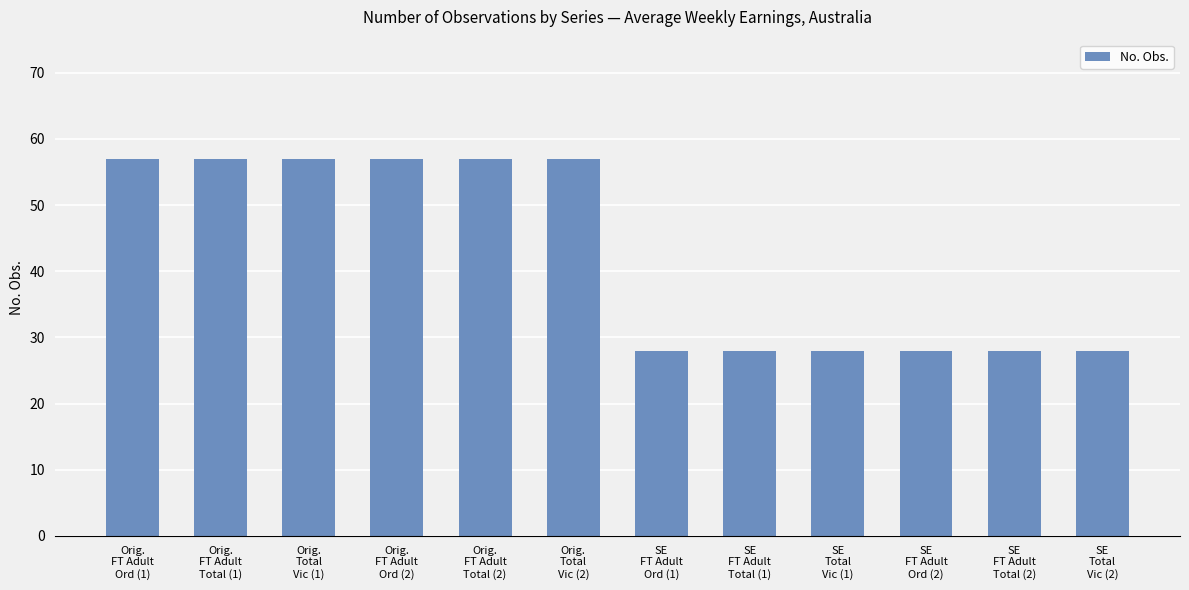

Reading right to left, transcribe all the data shown in this chart.

SE
Total
Vic (2)=28	SE
FT Adult
Total (2)=28	SE
FT Adult
Ord (2)=28	SE
Total
Vic (1)=28	SE
FT Adult
Total (1)=28	SE
FT Adult
Ord (1)=28	Orig.
Total
Vic (2)=57	Orig.
FT Adult
Total (2)=57	Orig.
FT Adult
Ord (2)=57	Orig.
Total
Vic (1)=57	Orig.
FT Adult
Total (1)=57	Orig.
FT Adult
Ord (1)=57